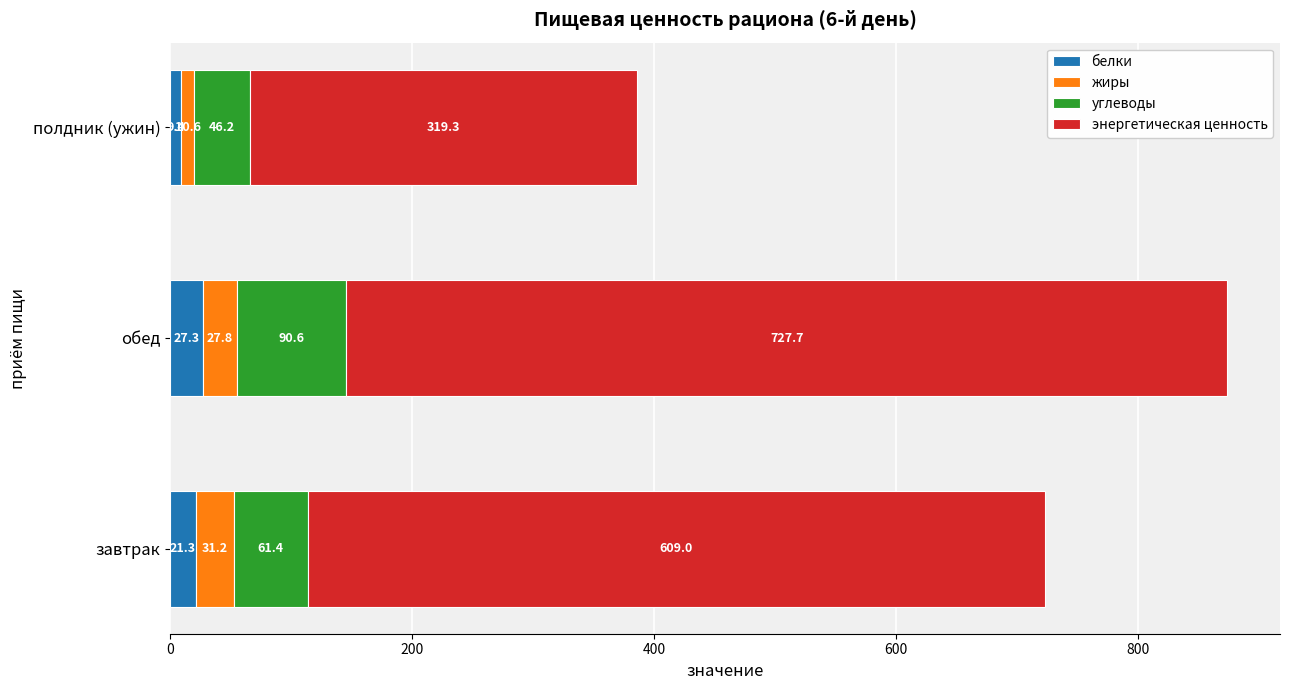

Rank the categories by белки value from highest to lowest.

обед, завтрак, полдник (ужин)